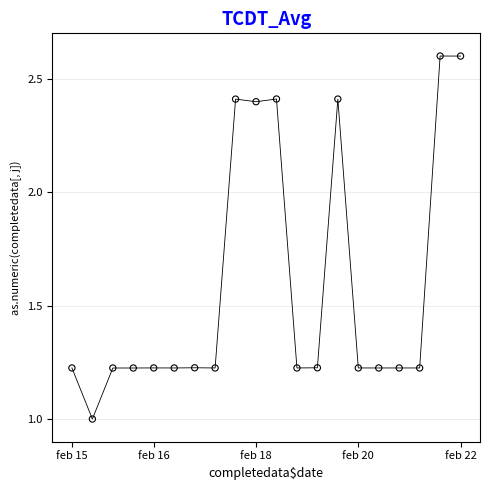

What is the range of X values (max minus min)?

19.0